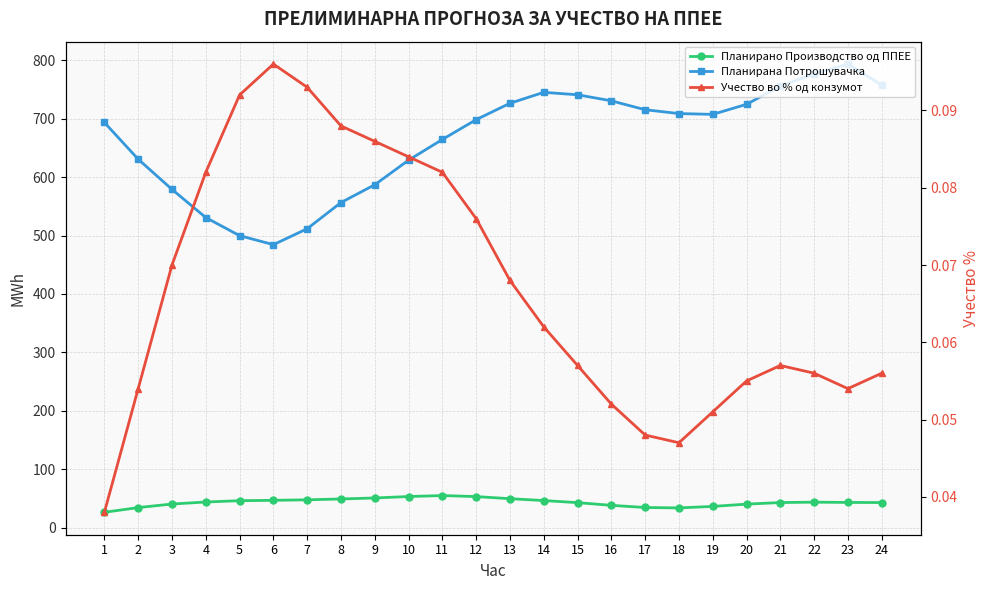

Is this an area chart (filled region under the line)?

No